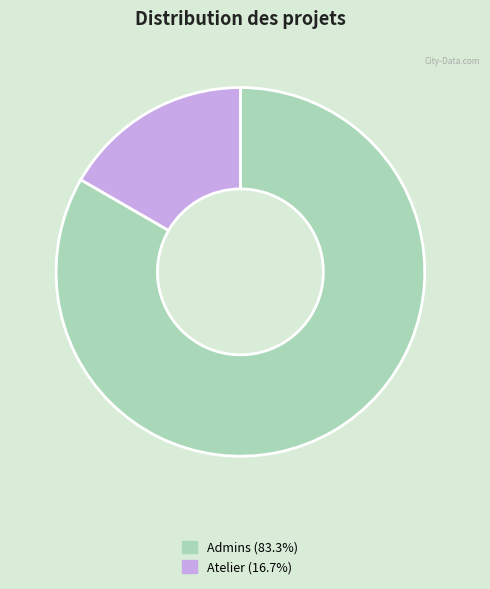

Is the sum of Atelier (16.7%) and Admins (83.3%) greater than half?

Yes